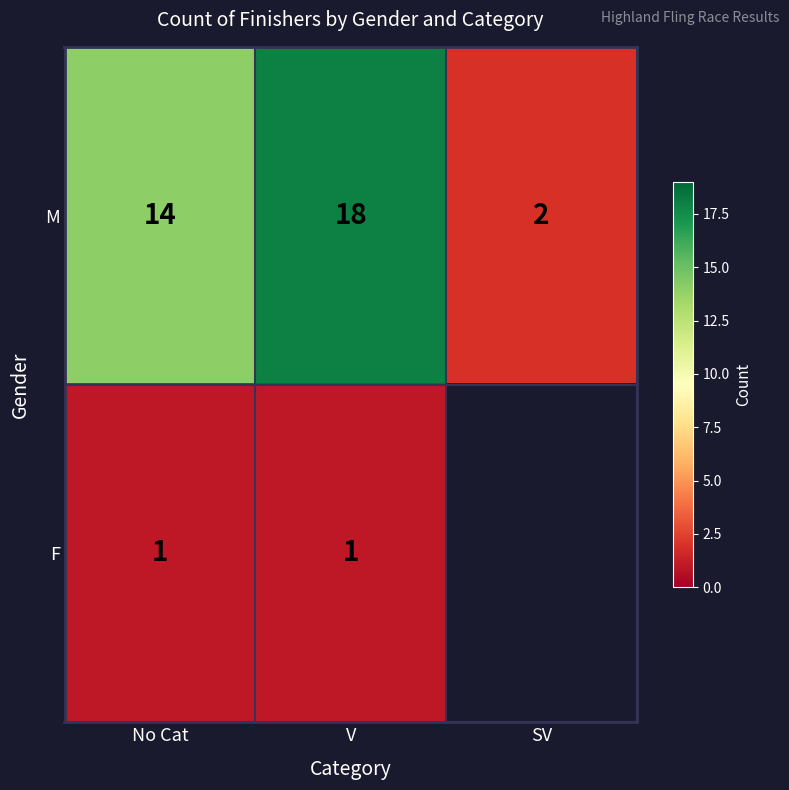

What is the sum of the M values at SV and No Cat?

16